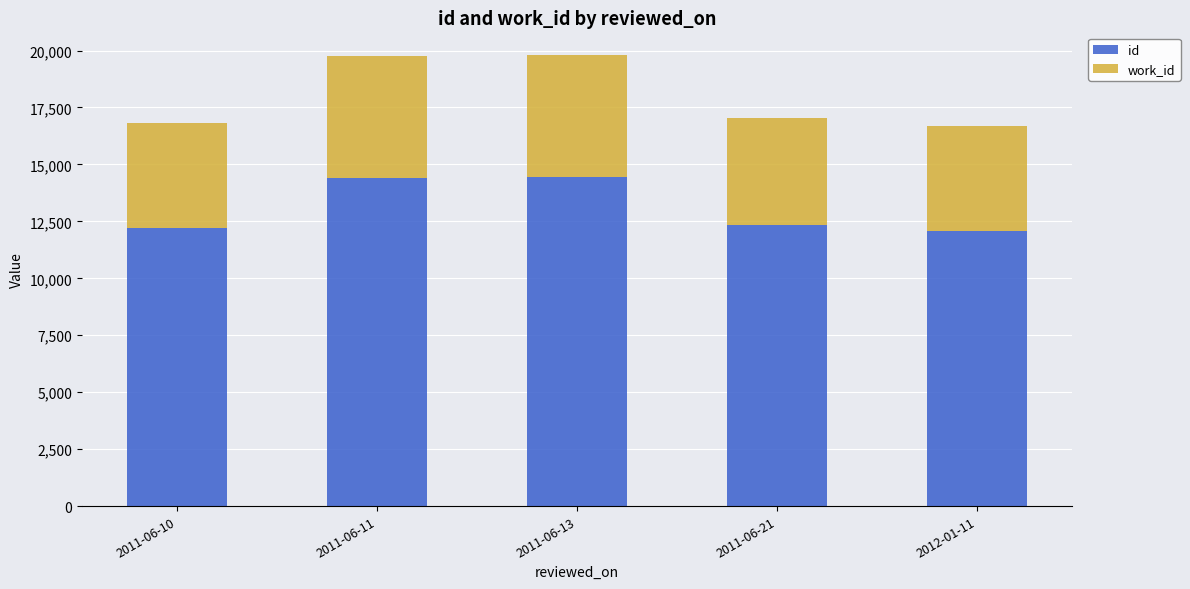

Which series has the widest spread of values?

id